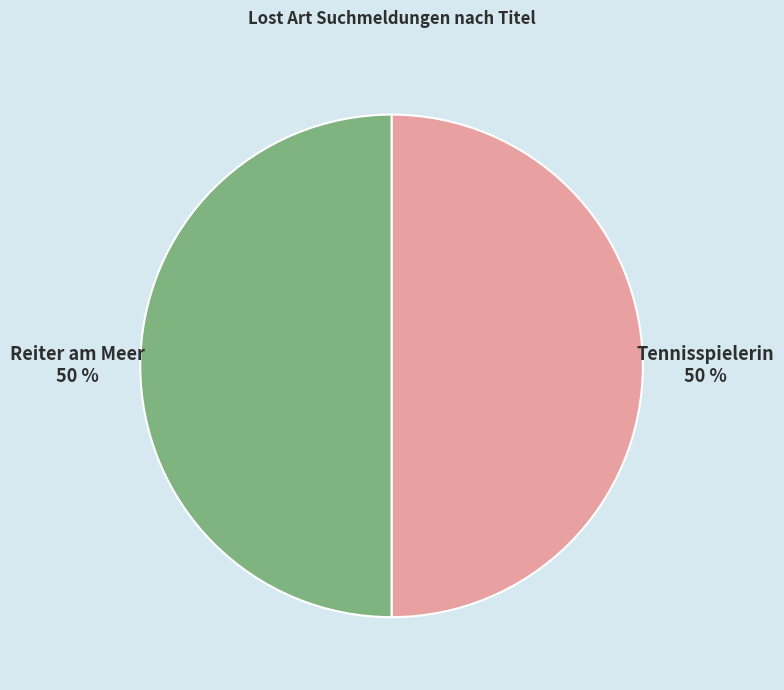

Combined, do Tennisspielerin and Reiter am Meer account for over 50%?

Yes